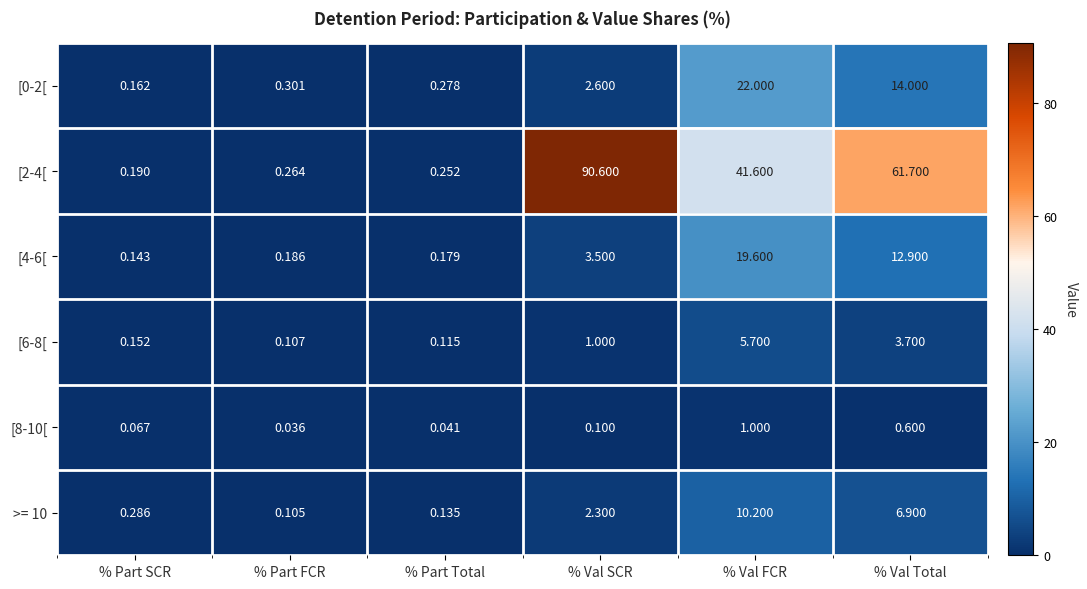

At which label does [2-4[ reach its minimum?

% Part SCR